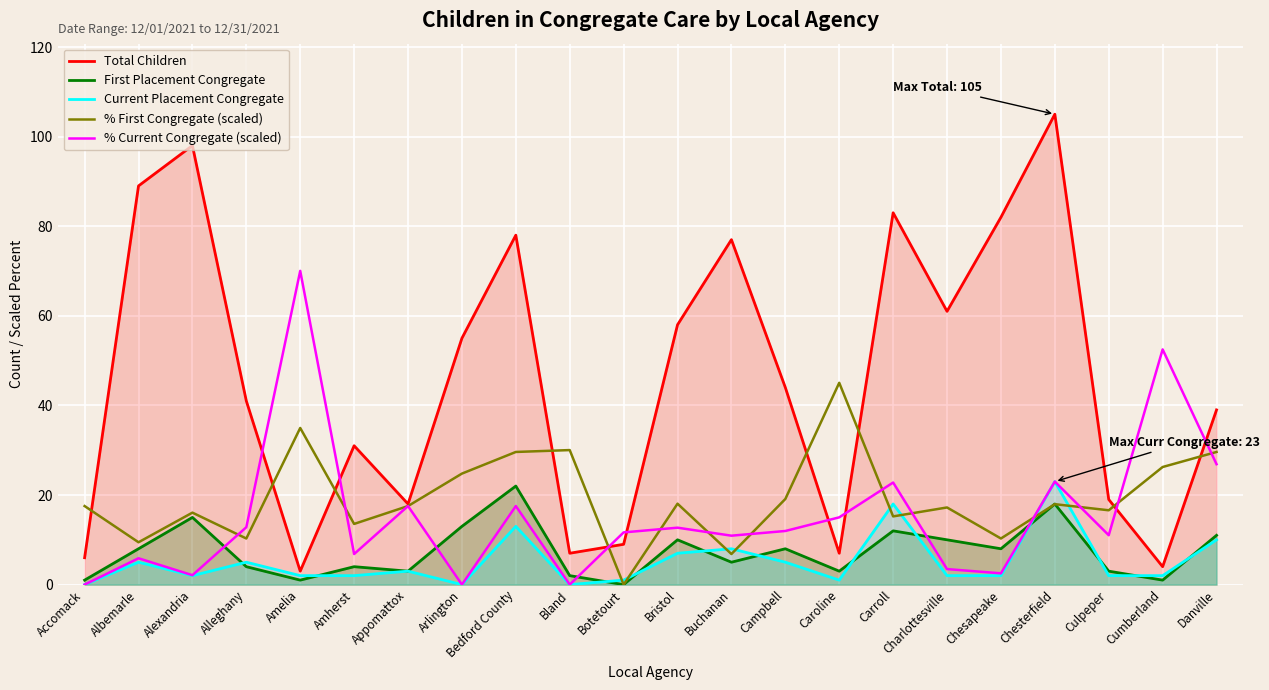

Reading right to left, what are all the values shown in this chart?

Total Children: Danville=39.0	Cumberland=4.0	Culpeper=19.0	Chesterfield=105.0	Chesapeake=82.0	Charlottesville=61.0	Carroll=83.0	Caroline=7.0	Campbell=44.0	Buchanan=77.0	Bristol=58.0	Botetourt=9.0	Bland=7.0	Bedford County=78.0	Arlington=55.0	Appomattox=18.0	Amherst=31.0	Amelia=3.0	Alleghany=41.0	Alexandria=98.0	Albemarle=89.0	Accomack=6.0
First Placement Congregate: Danville=11.0	Cumberland=1.0	Culpeper=3.0	Chesterfield=18.0	Chesapeake=8.0	Charlottesville=10.0	Carroll=12.0	Caroline=3.0	Campbell=8.0	Buchanan=5.0	Bristol=10.0	Botetourt=0.0	Bland=2.0	Bedford County=22.0	Arlington=13.0	Appomattox=3.0	Amherst=4.0	Amelia=1.0	Alleghany=4.0	Alexandria=15.0	Albemarle=8.0	Accomack=1.0
Current Placement Congregate: Danville=10.0	Cumberland=2.0	Culpeper=2.0	Chesterfield=23.0	Chesapeake=2.0	Charlottesville=2.0	Carroll=18.0	Caroline=1.0	Campbell=5.0	Buchanan=8.0	Bristol=7.0	Botetourt=1.0	Bland=0.0	Bedford County=13.0	Arlington=0.0	Appomattox=3.0	Amherst=2.0	Amelia=2.0	Alleghany=5.0	Alexandria=2.0	Albemarle=5.0	Accomack=0.0
% First Congregate (scaled): Danville=29.6	Cumberland=26.2	Culpeper=16.6	Chesterfield=18.0	Chesapeake=10.3	Charlottesville=17.2	Carroll=15.2	Caroline=45.0	Campbell=19.1	Buchanan=6.8	Bristol=18.1	Botetourt=0.0	Bland=30.0	Bedford County=29.6	Arlington=24.8	Appomattox=17.5	Amherst=13.5	Amelia=35.0	Alleghany=10.3	Alexandria=16.1	Albemarle=9.4	Accomack=17.5
% Current Congregate (scaled): Danville=26.9	Cumberland=52.5	Culpeper=11.0	Chesterfield=23.0	Chesapeake=2.5	Charlottesville=3.5	Carroll=22.8	Caroline=15.0	Campbell=12.0	Buchanan=10.9	Bristol=12.7	Botetourt=11.7	Bland=0.0	Bedford County=17.5	Arlington=0.0	Appomattox=17.5	Amherst=6.8	Amelia=70.0	Alleghany=12.8	Alexandria=2.1	Albemarle=5.9	Accomack=0.0